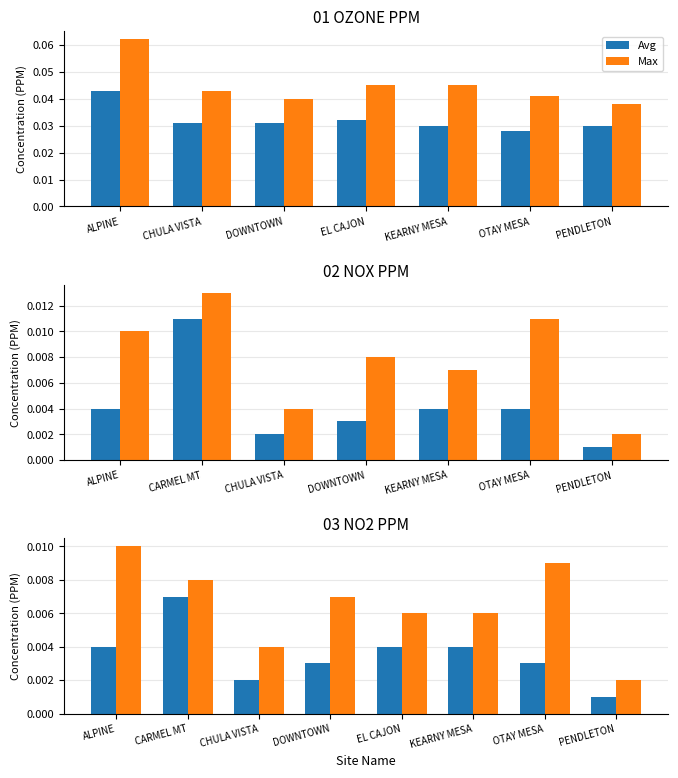

Are the bars grouped side by side (vs. stacked)?

Yes